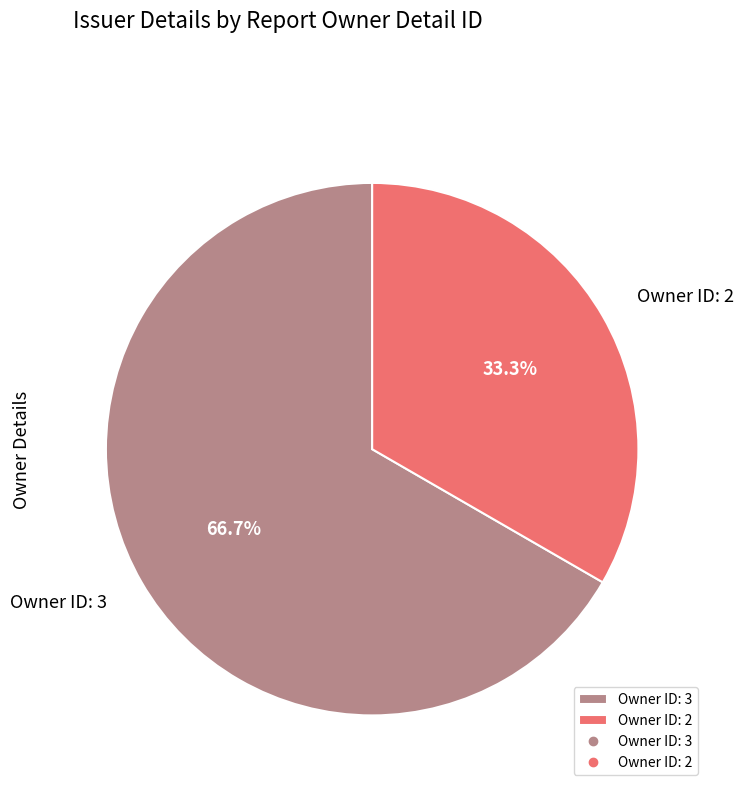

Which slice represents more than half of the pie?

Owner ID: 3